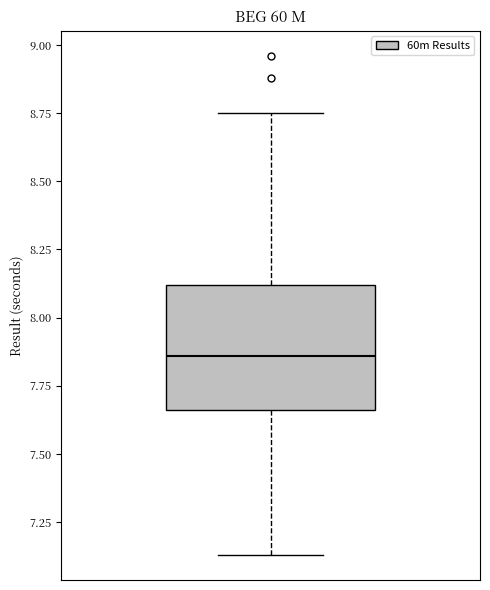

Read this box plot against the y-axis: the position of the median line, the range covered by the box, and the ends of both whiskers. The values are not printed on the chart, so give them approximately, as read against the axis.

median 7.85, box 7.65 to 8.10, whiskers 7.15 to 8.75